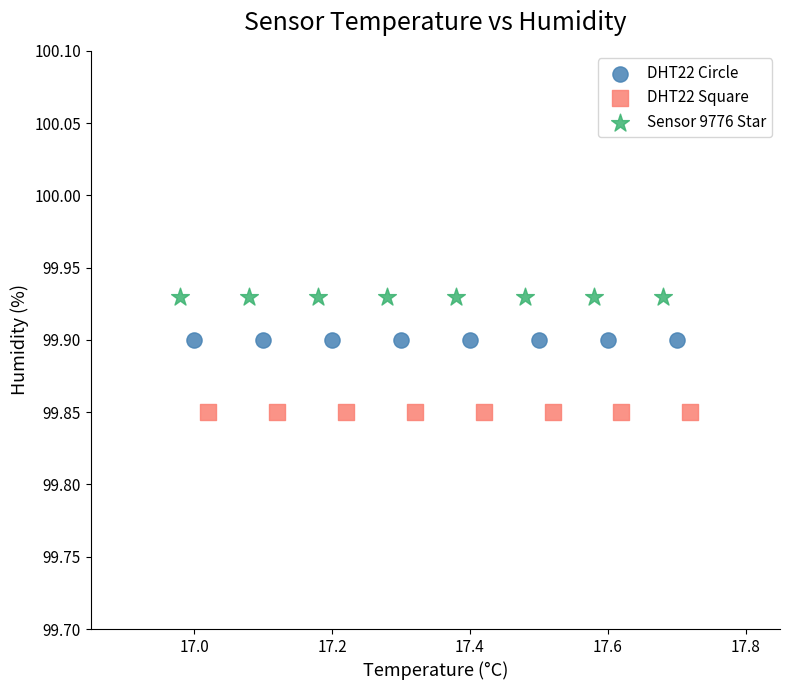

Which series reaches the maximum Y coordinate?

Sensor 9776 Star